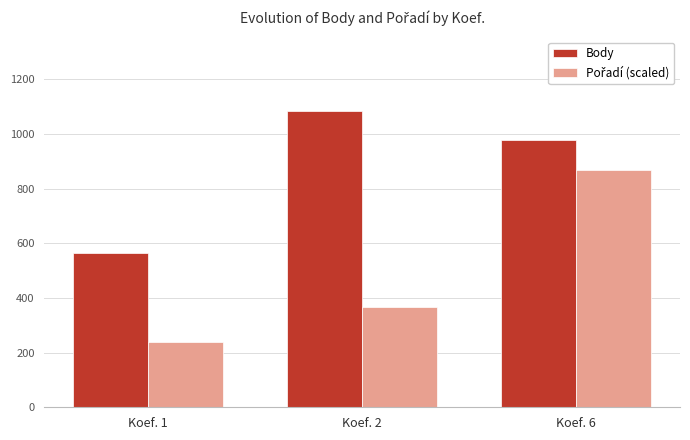

Between Koef. 1 and Koef. 2, which series saw the biggest shift?

Body